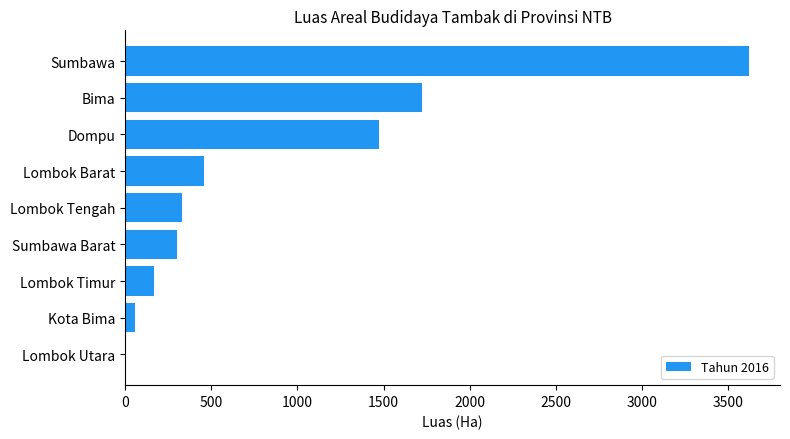

The value at Lombok Barat is 460.0. True or false?

True